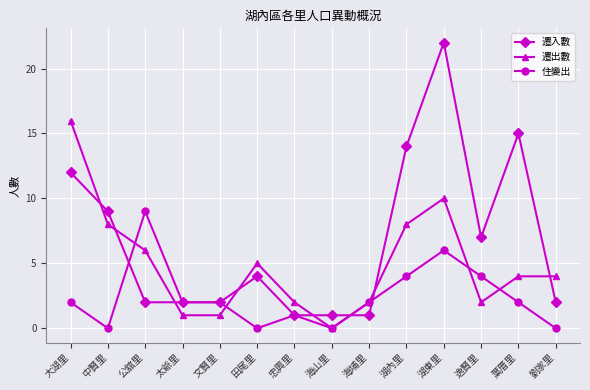

Reading right to left, extract all data points from this chart.

遷入數: 2	15	7	22	14	1	1	1	4	2	2	2	9	12
遷出數: 4	4	2	10	8	2	0	2	5	1	1	6	8	16
住變出: 0	2	4	6	4	2	0	1	0	2	2	9	0	2